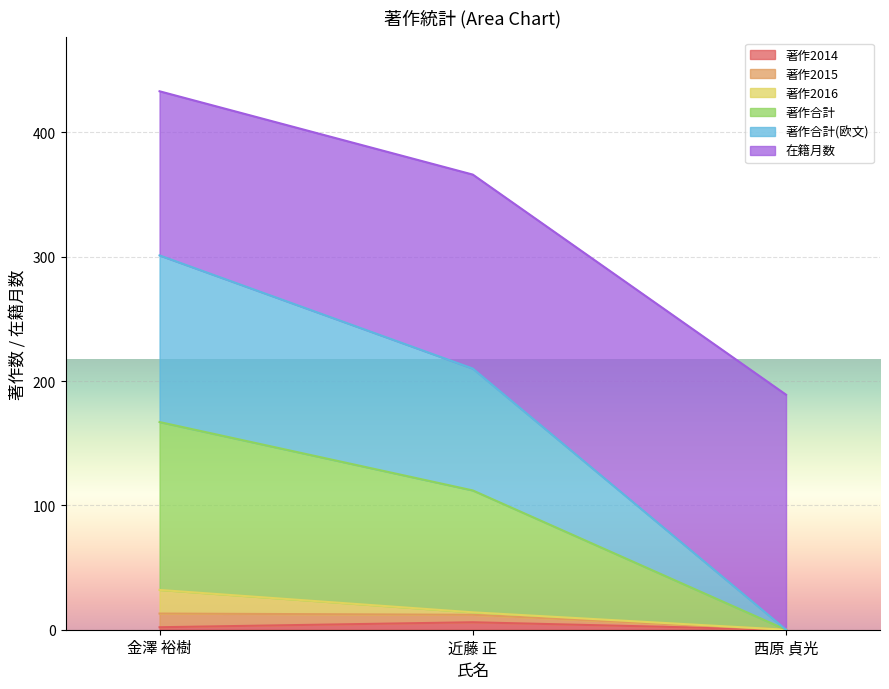

How many values in 著作合計(欧文) are above zero?

2